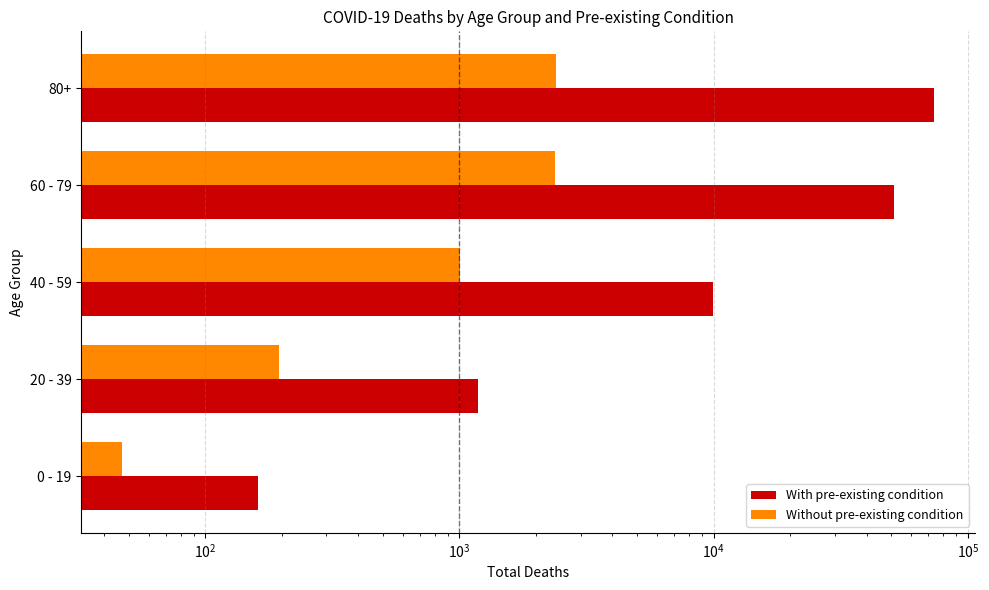

How many data points does each series have?

5